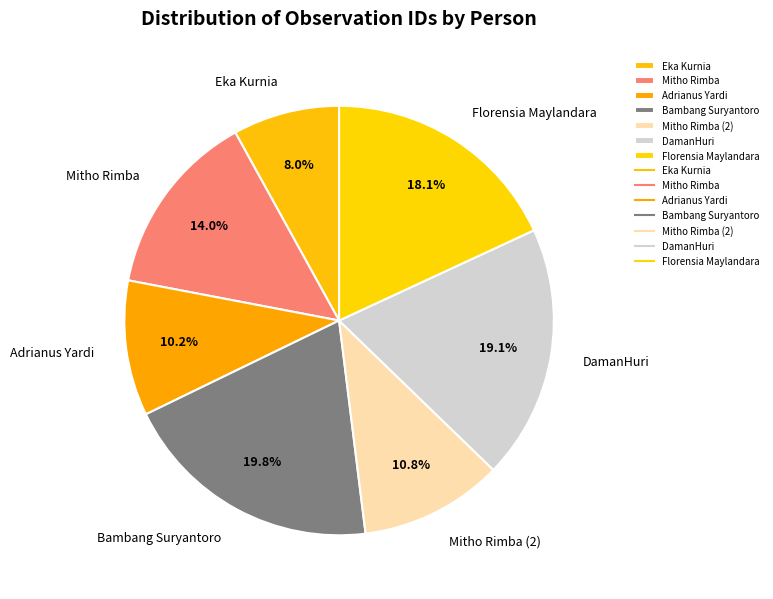

To the nearest percent, what is the difference between the Mitho Rimba and Florensia Maylandara slice percentages?

4%